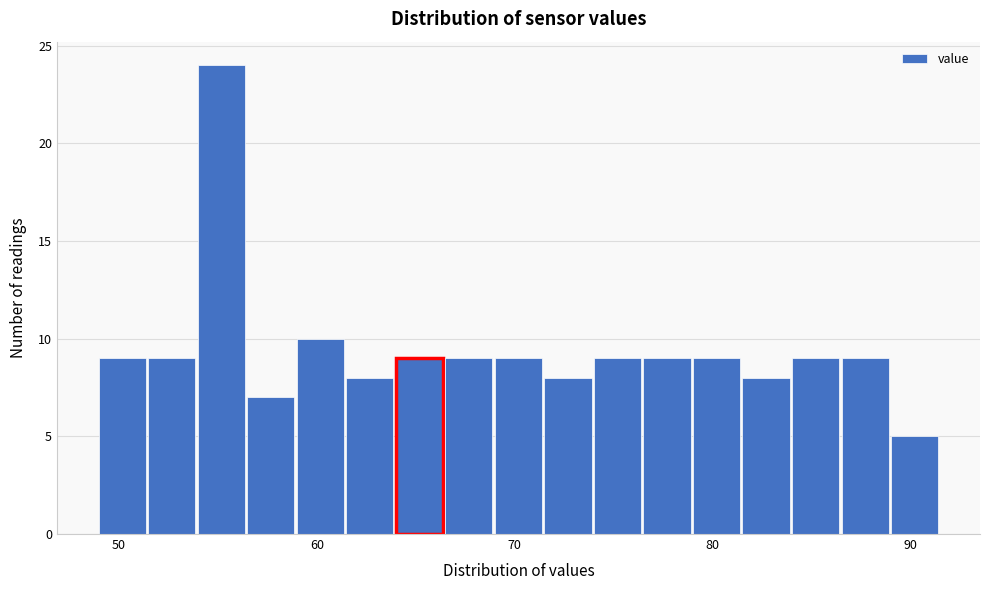

Around what value on the x-axis is the tallest bar? Give the approximate position of its centre, as read against the axis.

55